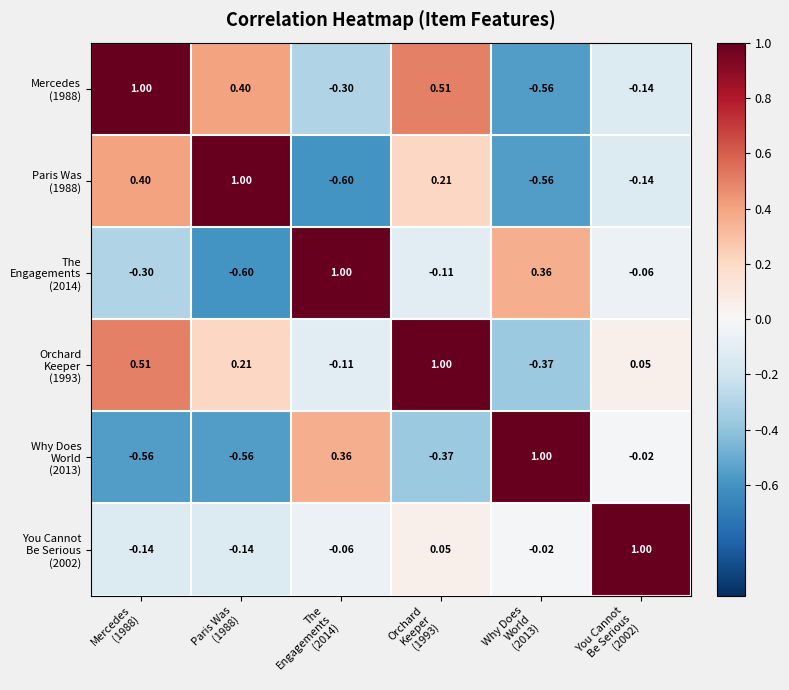

What is the maximum value shown in the chart?

1.0